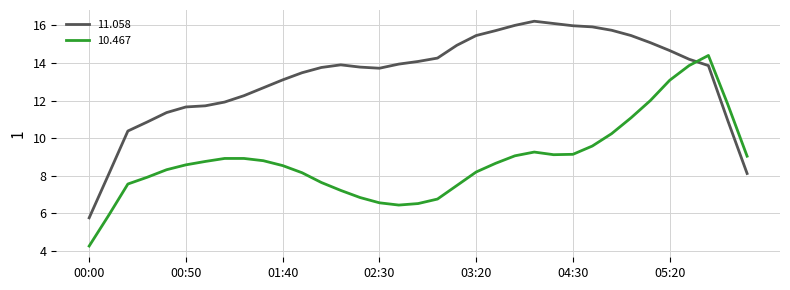

Which series has the largest total across all categories?

11.058